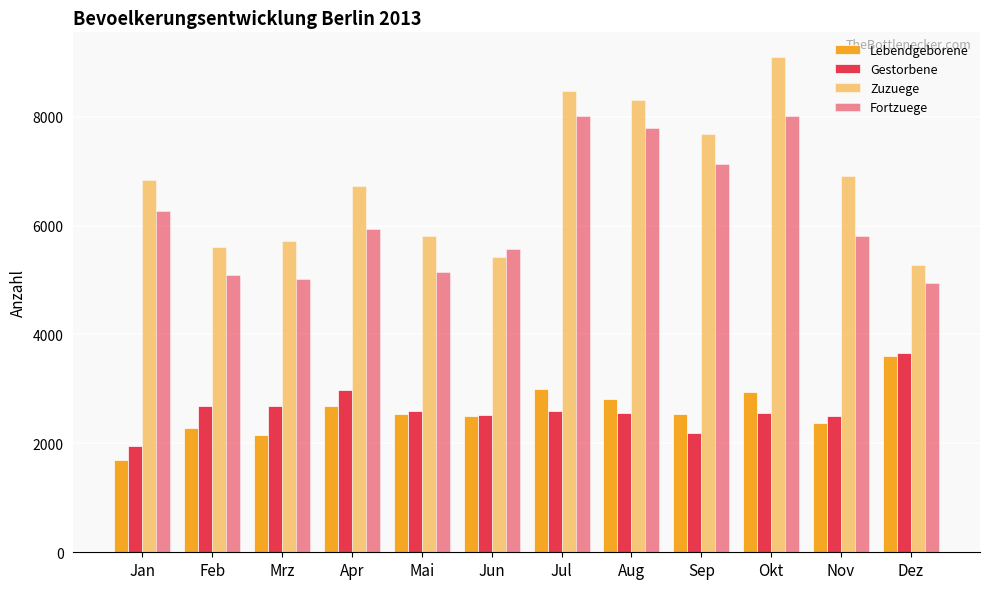

What is the difference between the maximum and second lowest values in the Zuzuege series?

3670